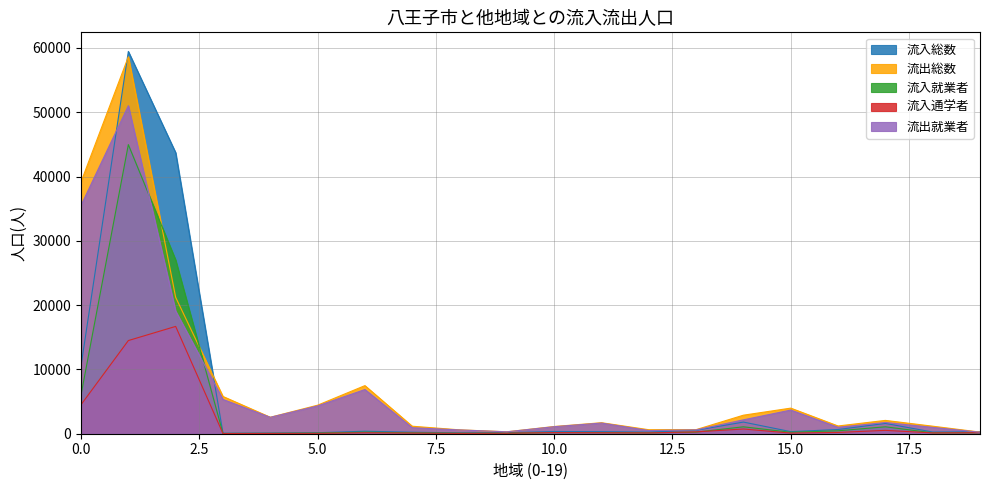

The value of 流出就業者 at 北区 is 136. True or false?

False